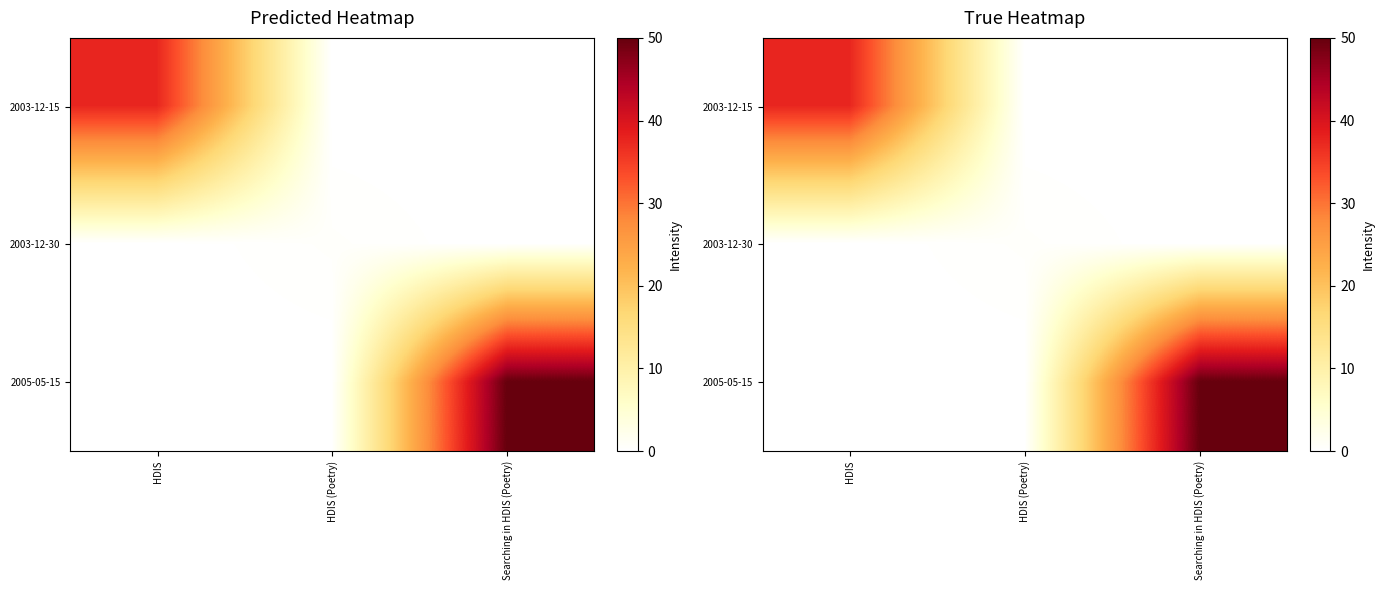

Which has a higher value, HDIS (Poetry) or HDIS?

HDIS